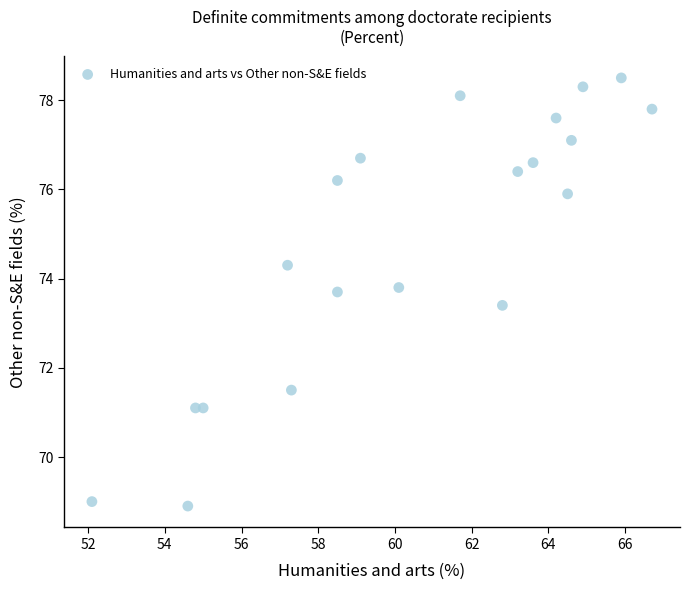

What Y value in the scatter plot is closest to 73?

73.4